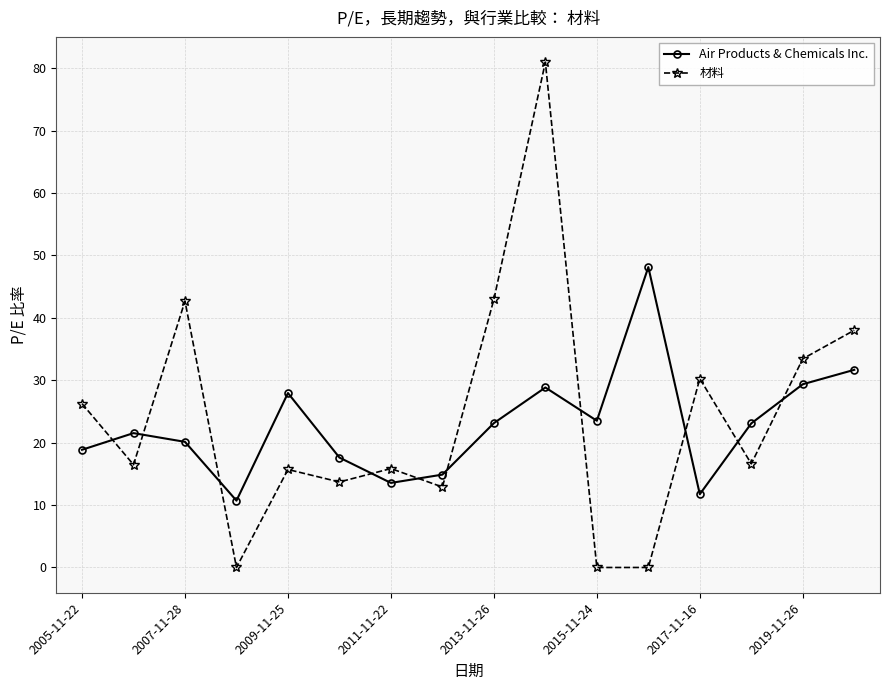

Which series has the largest range (max minus min)?

材料